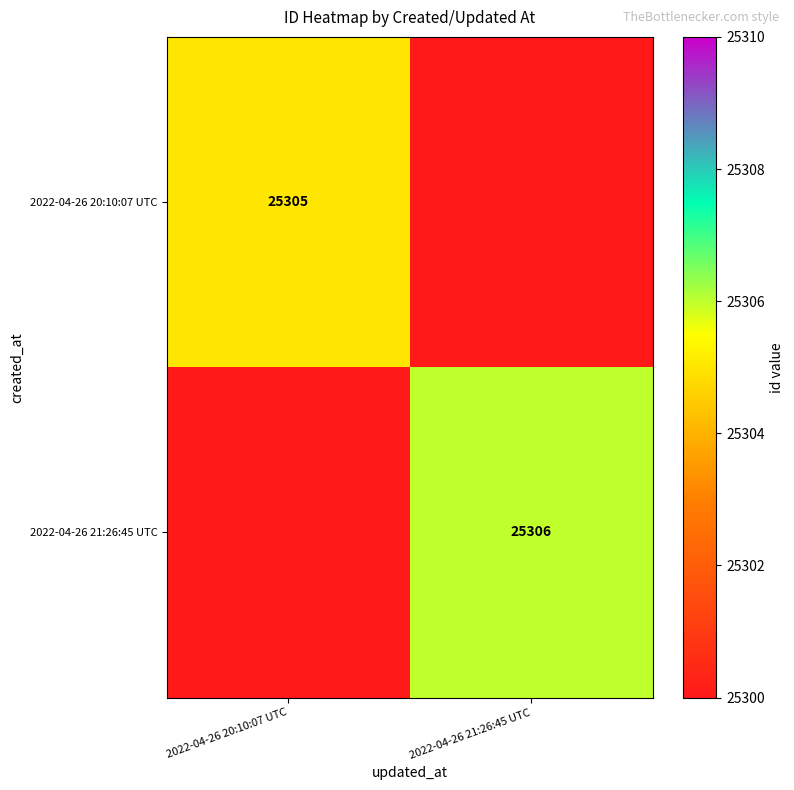

True or false: 2022-04-26 20:10:07 UTC has a value of 42850 at 2022-04-26 20:10:07 UTC.

False